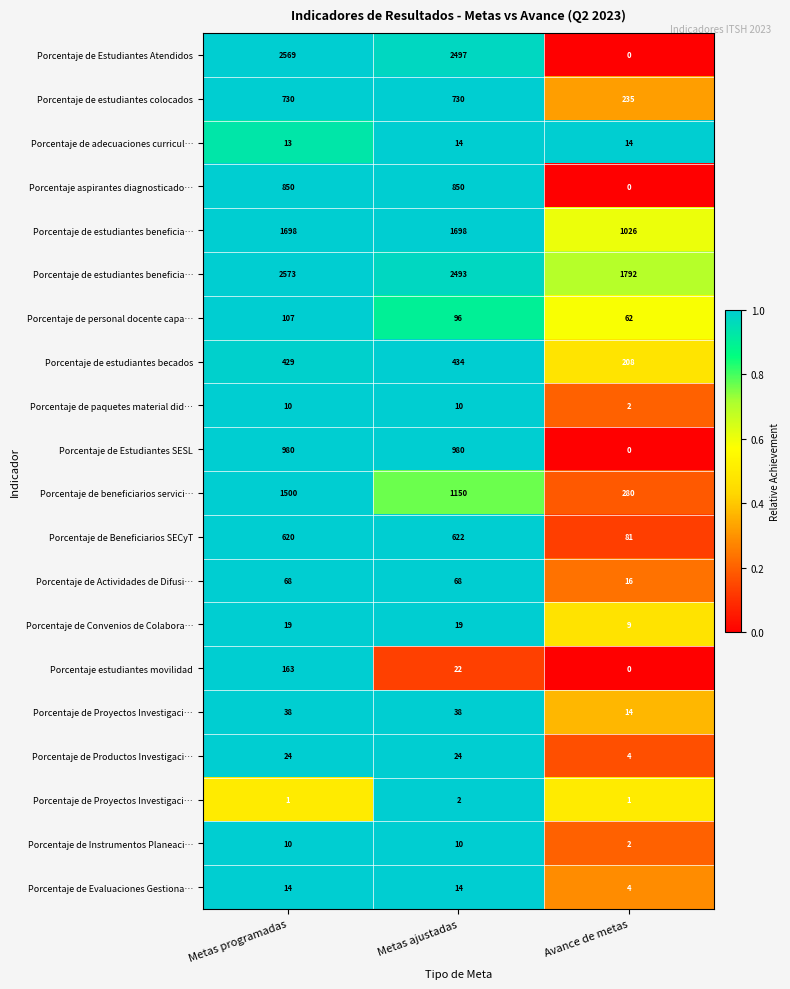

Between Avance de metas and Metas programadas, which is larger?

Metas programadas